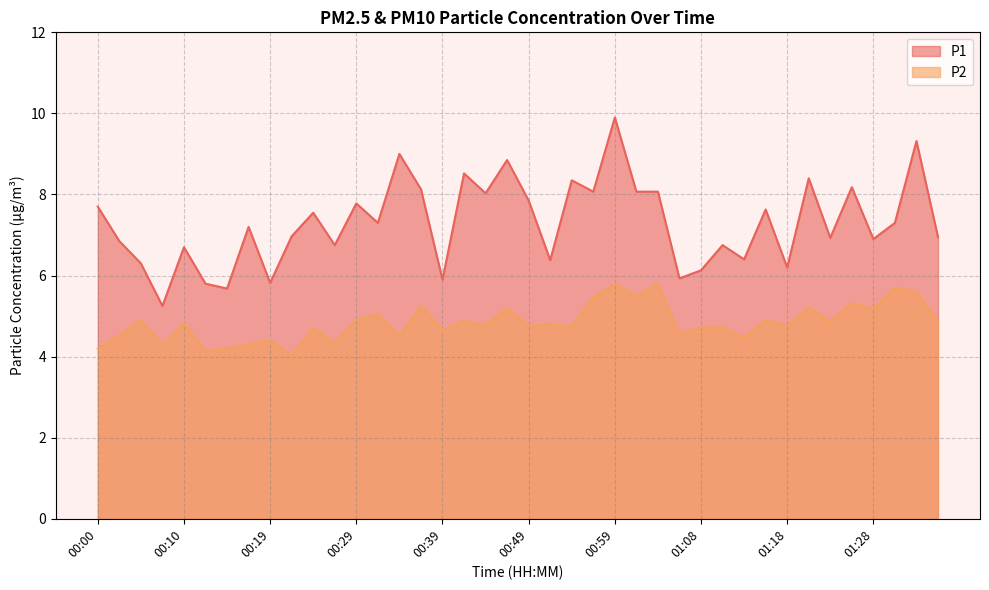

True or false: P2 and P1 intersect in this chart.

False